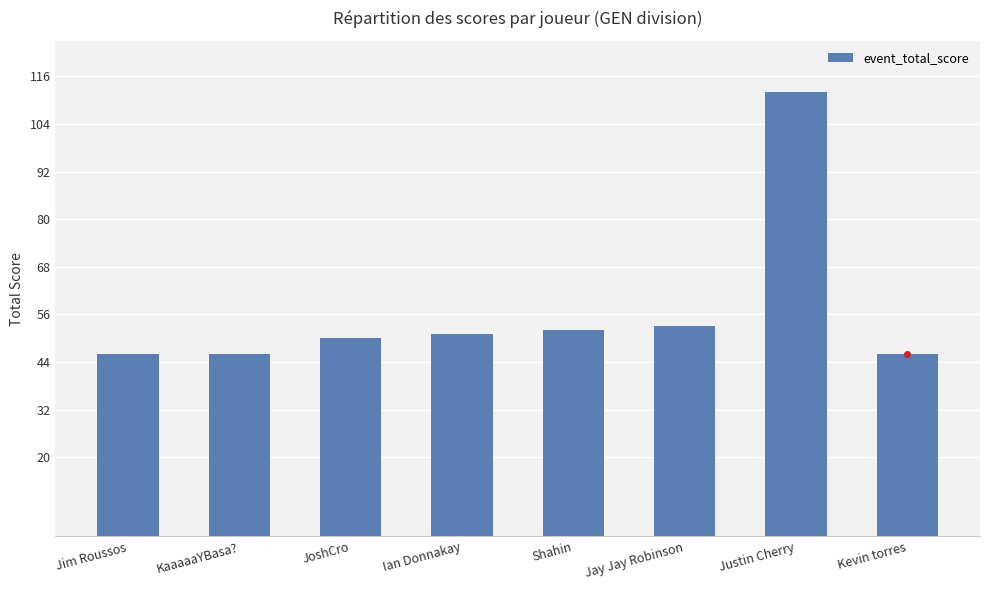

The chart shows a value of 27 at Shahin. True or false?

False